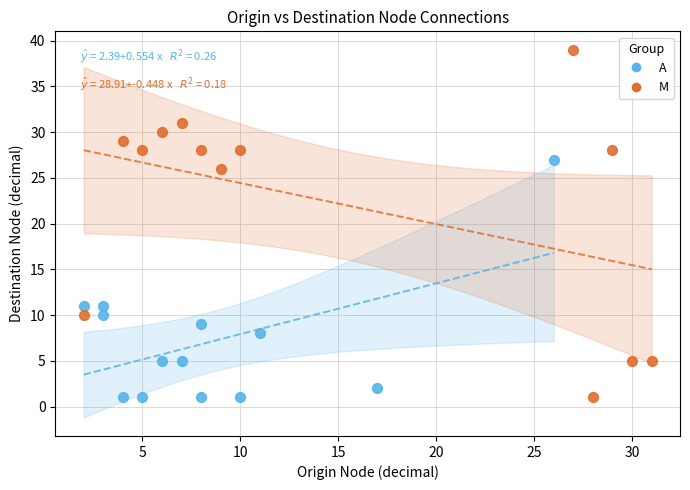

Which series has the largest Y range (max minus min)?

M